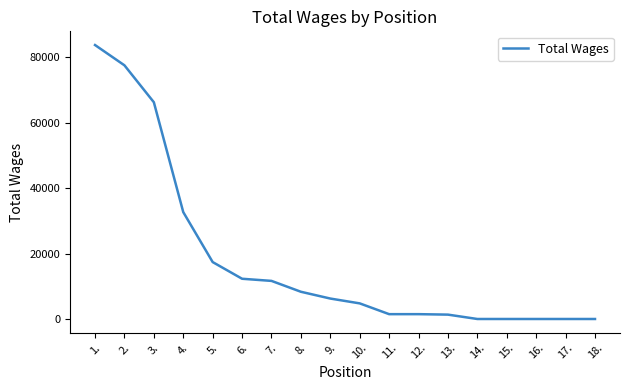

What is the difference between the maximum and minimum values?

83788